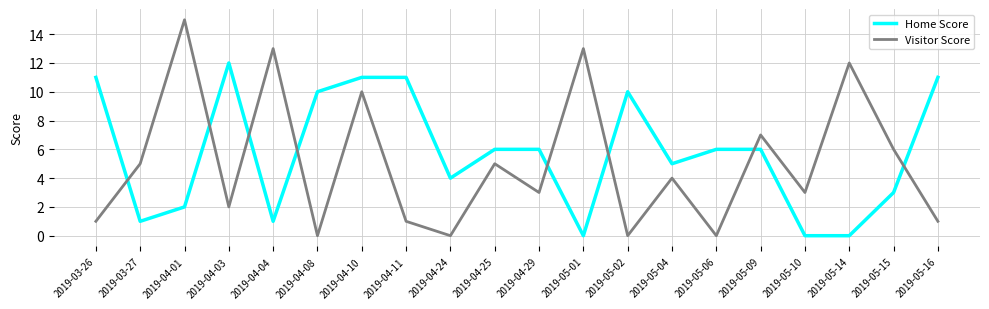

Reading right to left, extract all data points from this chart.

Home Score: 11	3	0	0	6	6	5	10	0	6	6	4	11	11	10	1	12	2	1	11
Visitor Score: 1	6	12	3	7	0	4	0	13	3	5	0	1	10	0	13	2	15	5	1